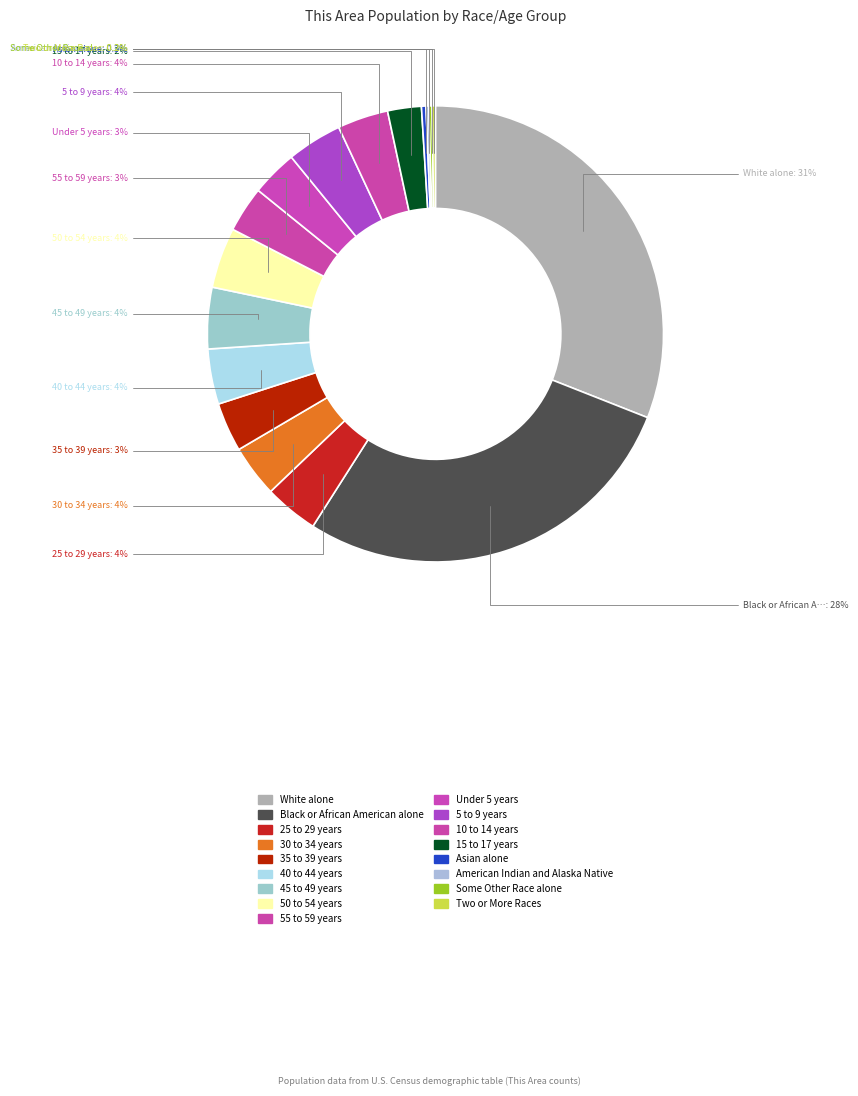

Which slice is the largest?

White alone